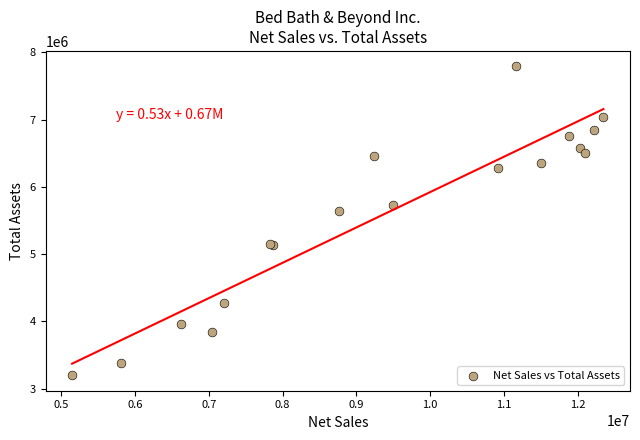

What Y value in the scatter plot is closest to 5495247?

5646193